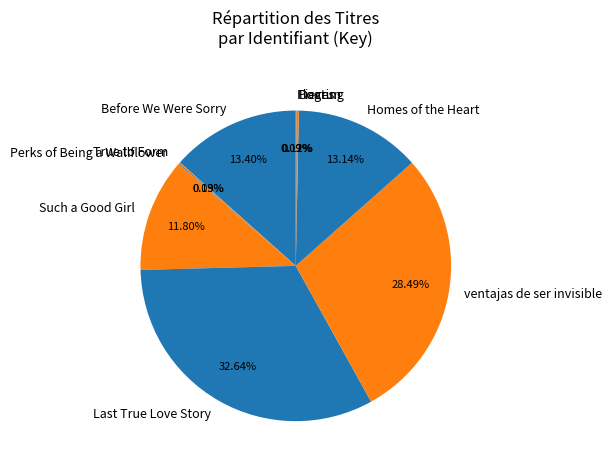

Which category has the biggest portion of the pie?

Last True Love Story